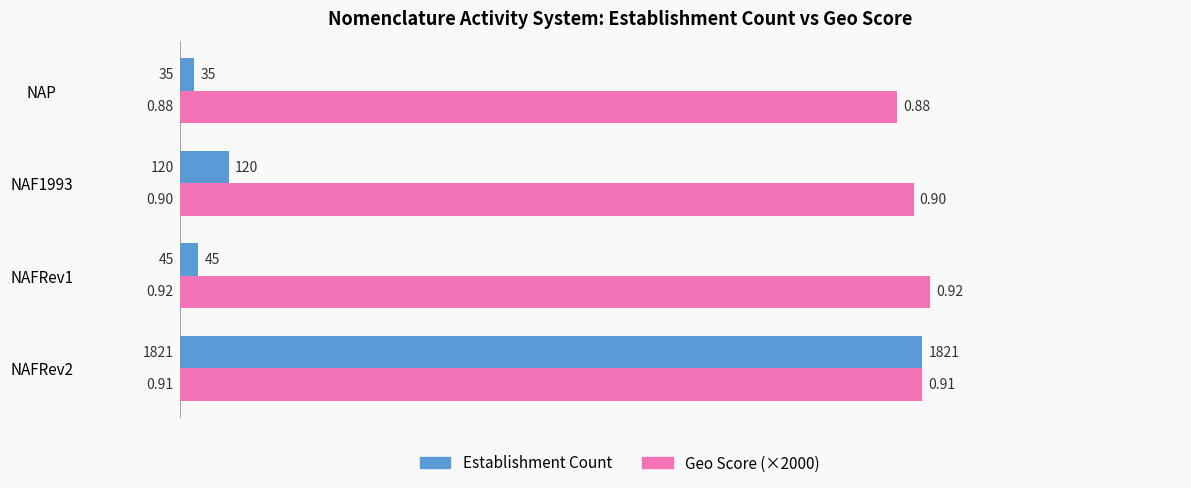

What is the difference between the Establishment Count values at NAF1993 and NAP?

85